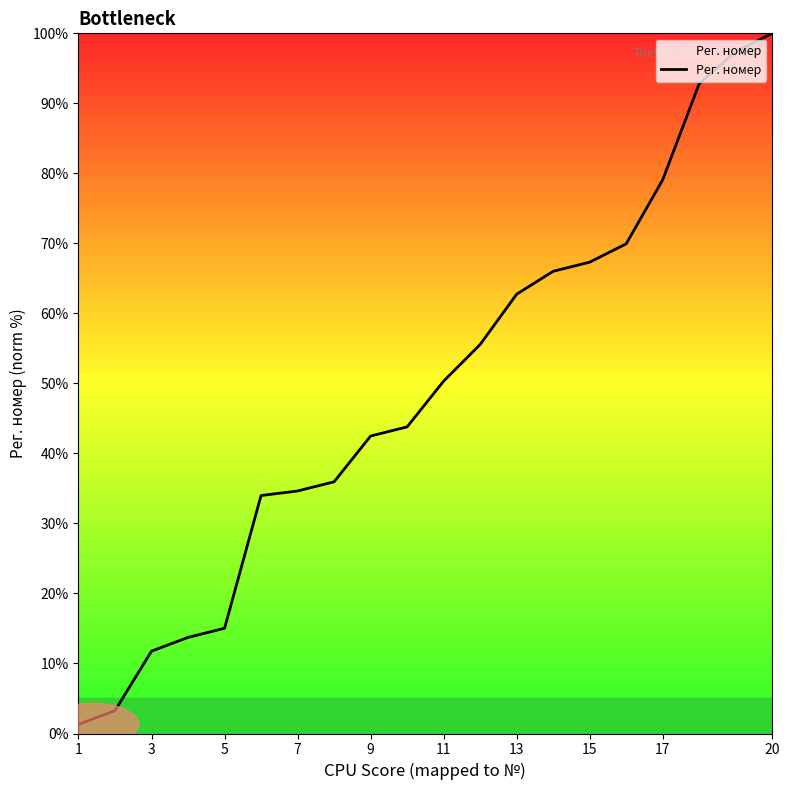

What is the maximum value shown in the chart?

100.0